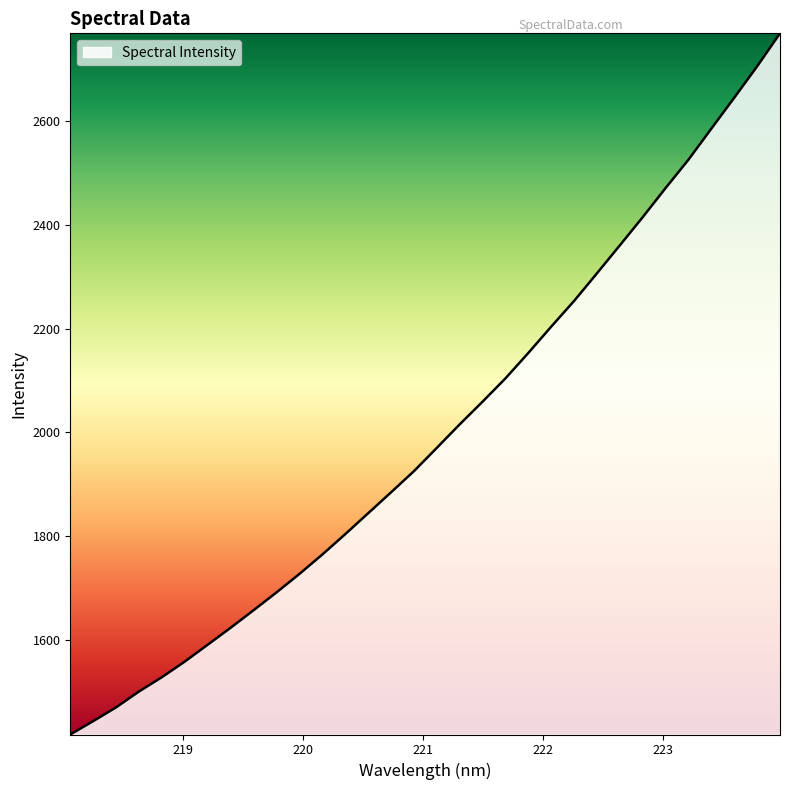

What is the greatest value displayed?

2768.7